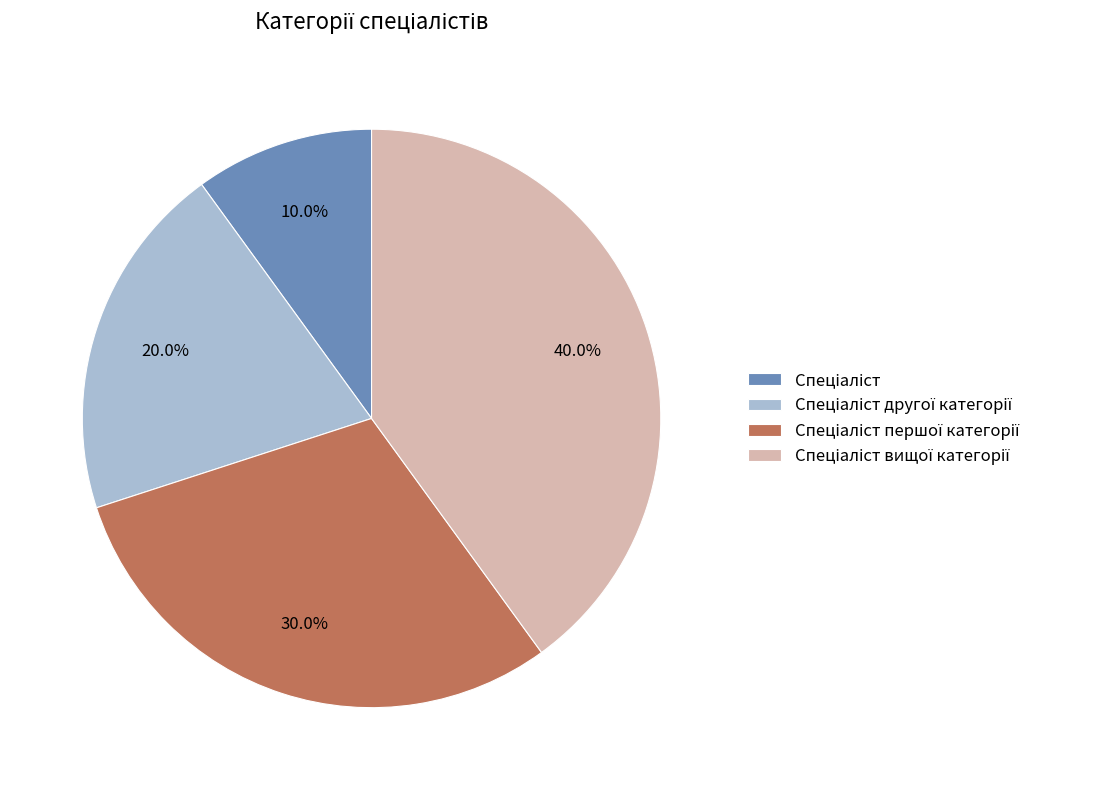

Does any single category account for the majority?

No